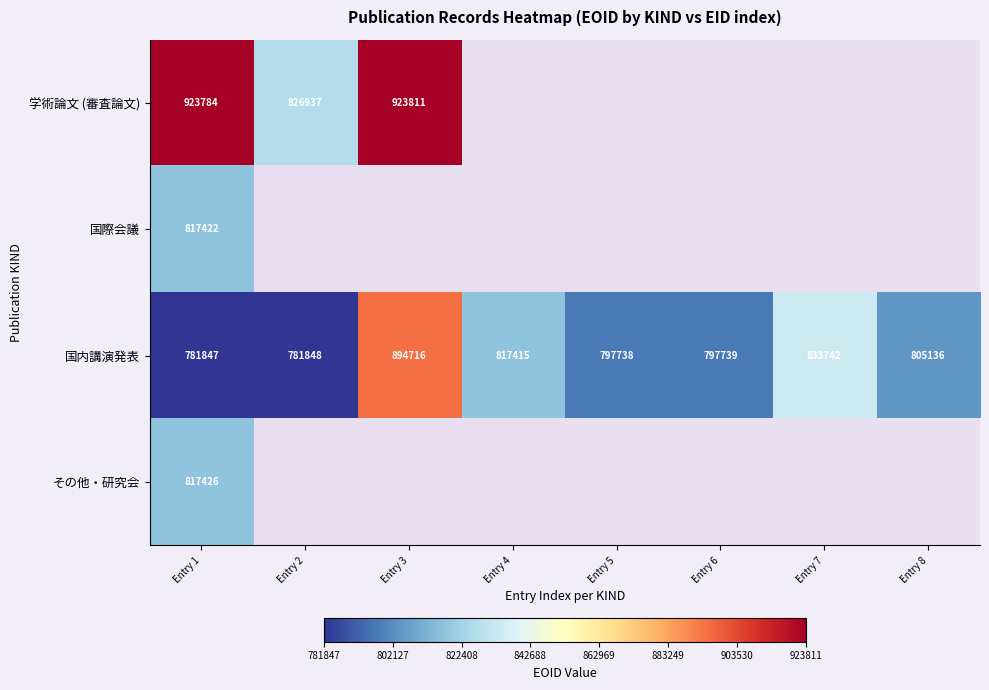

How many series are shown in this chart?

4